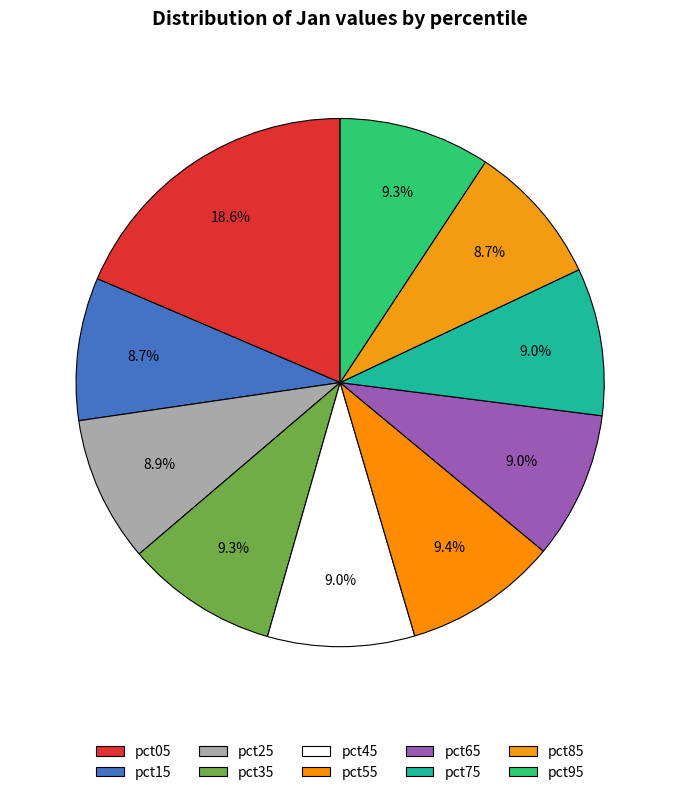

What is the smallest slice in the pie chart?

pct85